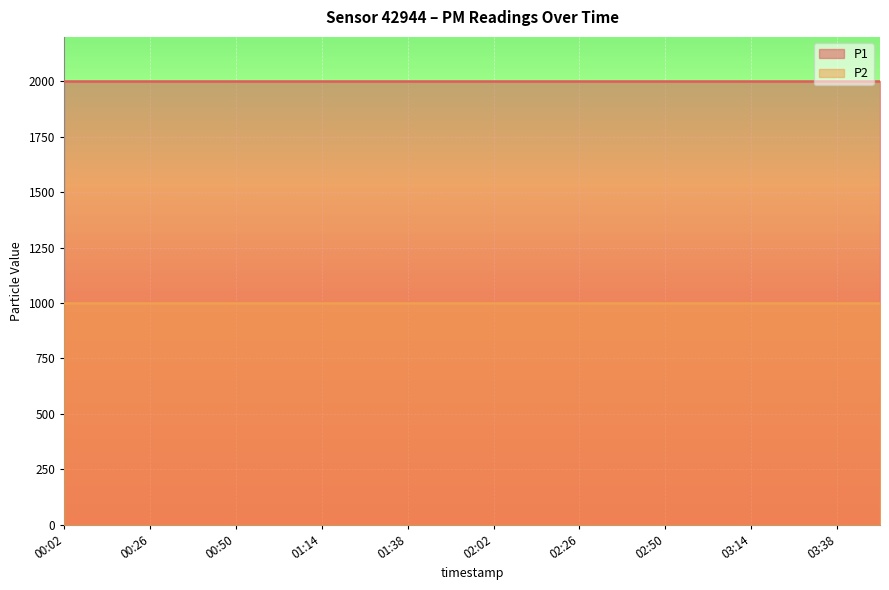

At which label does P1 reach its peak?

00:02